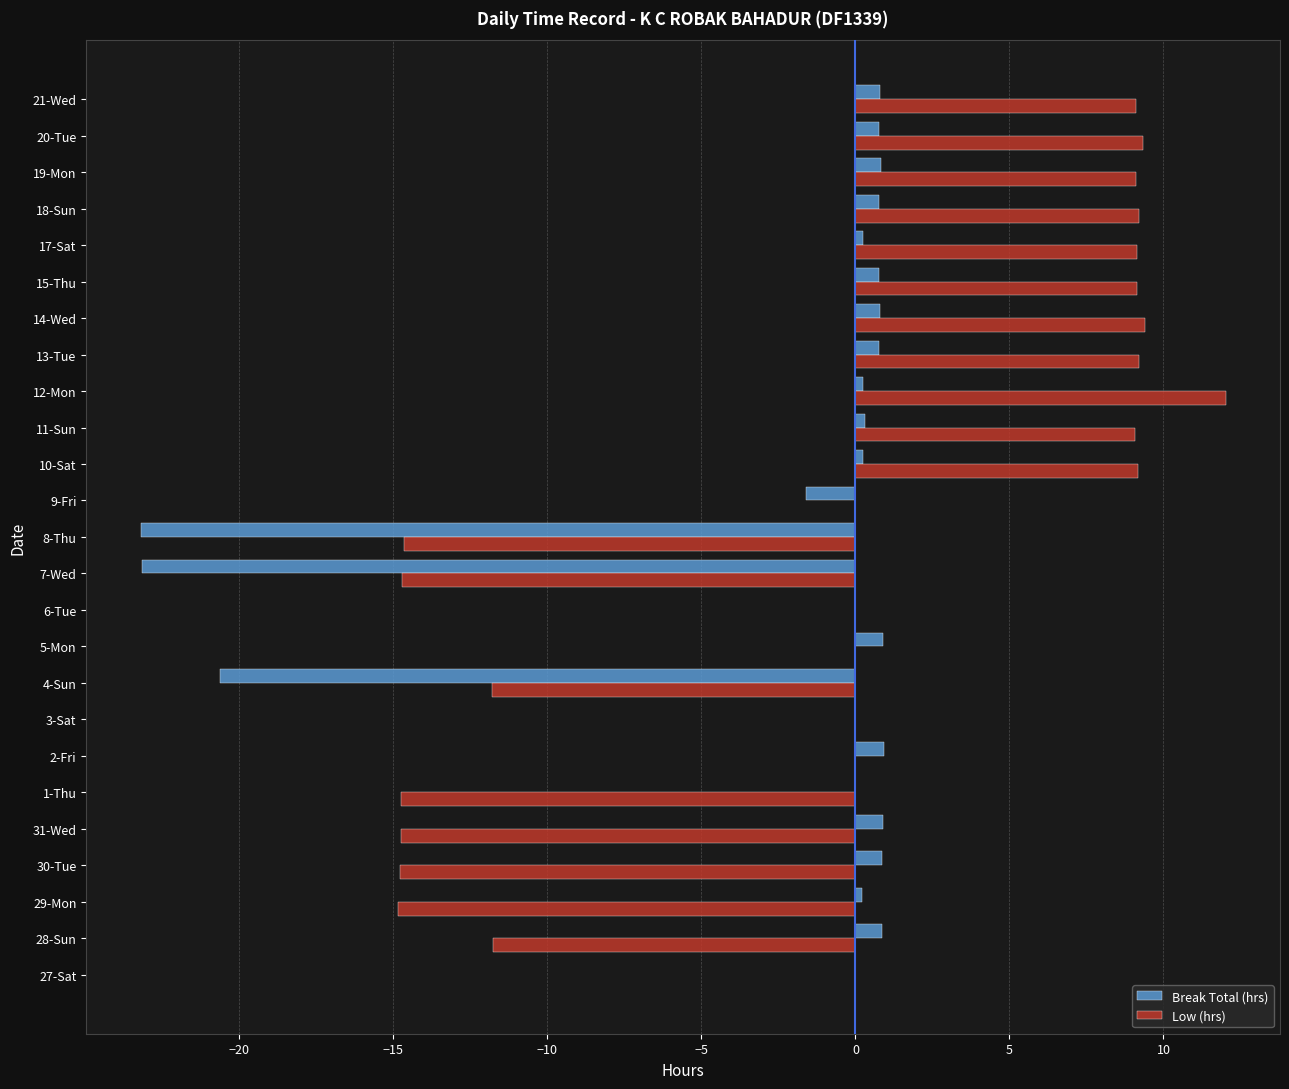

At which label does Low (hrs) reach its peak?

12-Mon